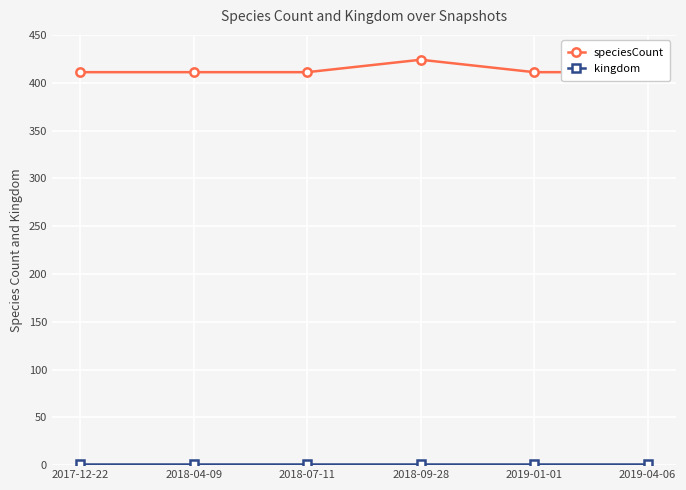

Which series has the widest spread of values?

speciesCount